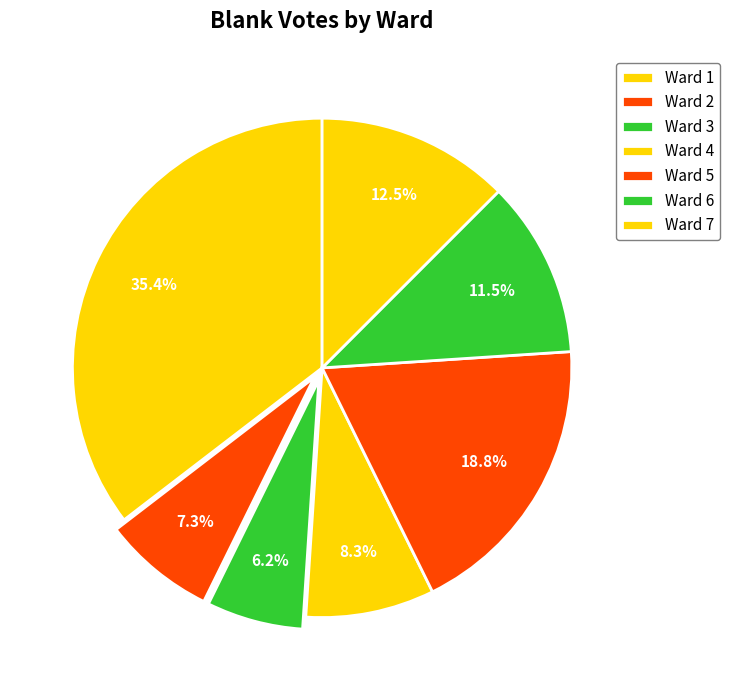

Is Ward 2 the majority of the pie?

No